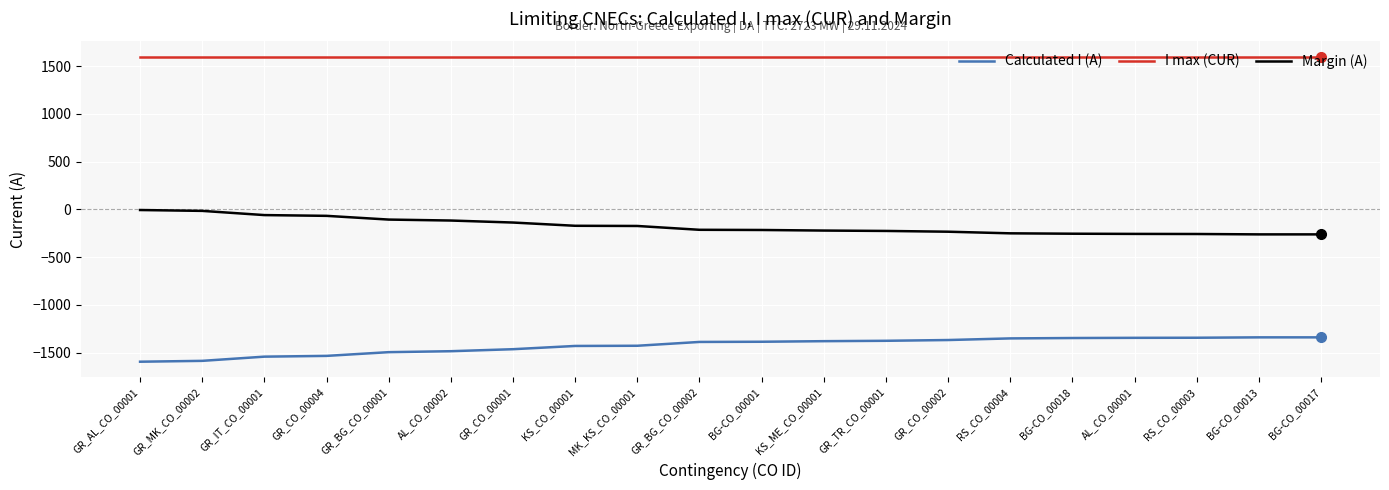

Rank the series by their average value, from lowest to highest.

Calculated I (A), Margin (A), I max (CUR)